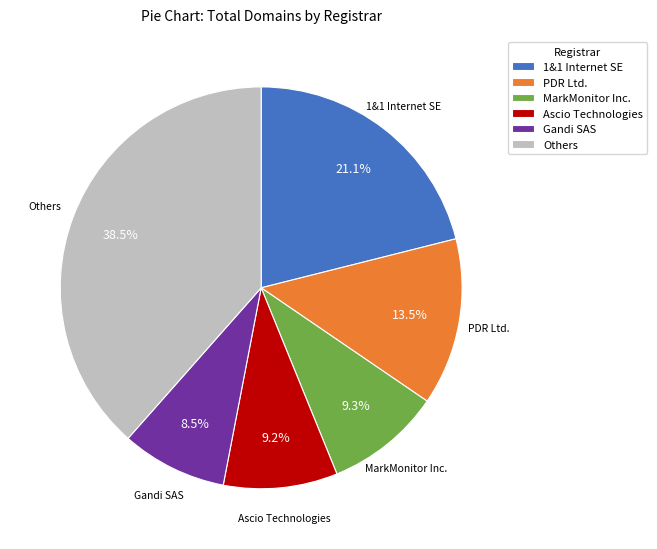

Which category has the smallest portion of the pie?

Gandi SAS